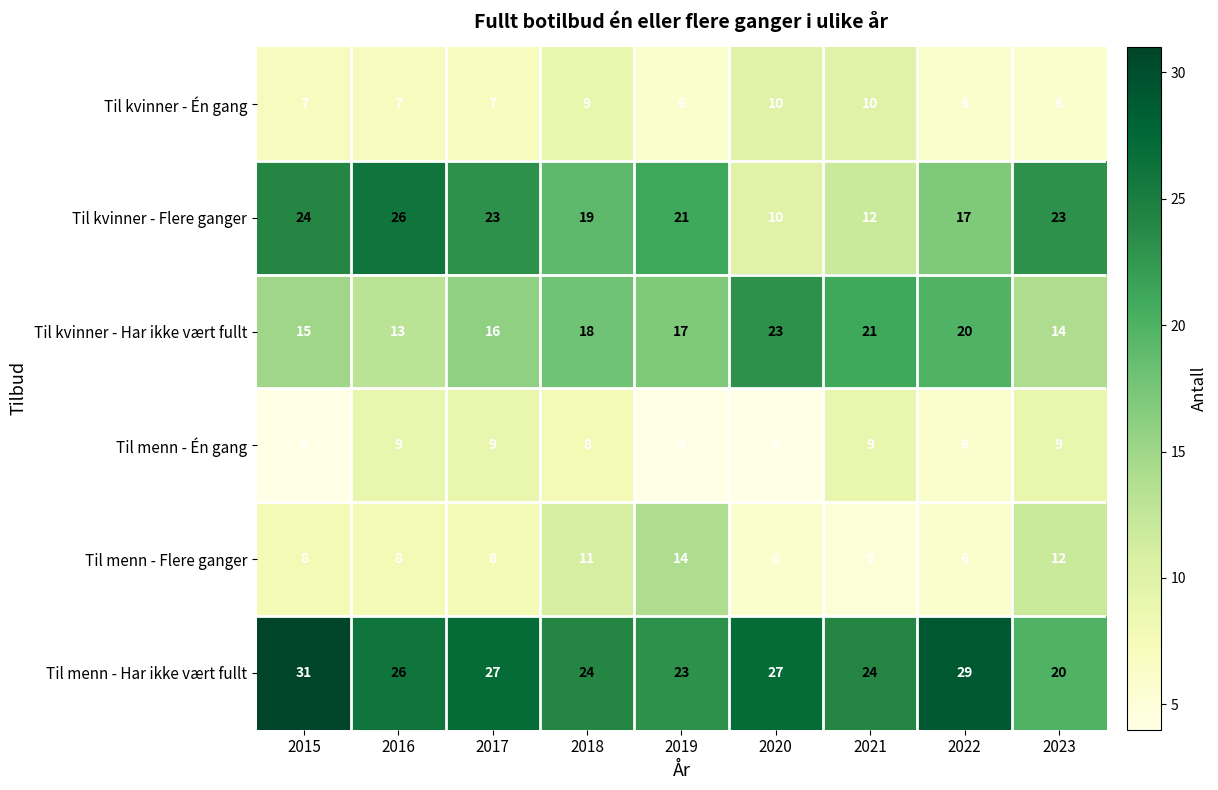

How many distinct data groups are displayed?

6